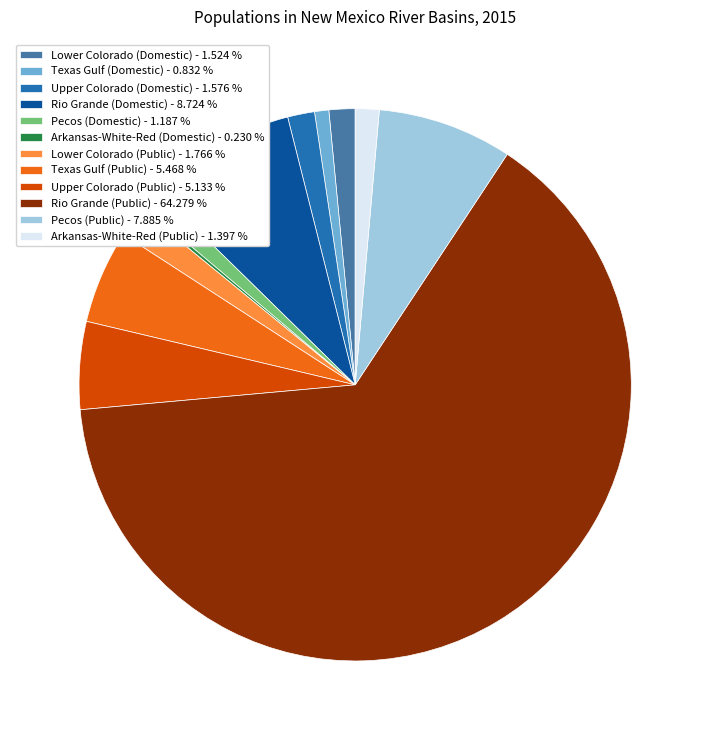

What is the ratio of the value at Arkansas-White-Red (Public) - 1.397 % to the value at Lower Colorado (Domestic) - 1.524 %?

0.9